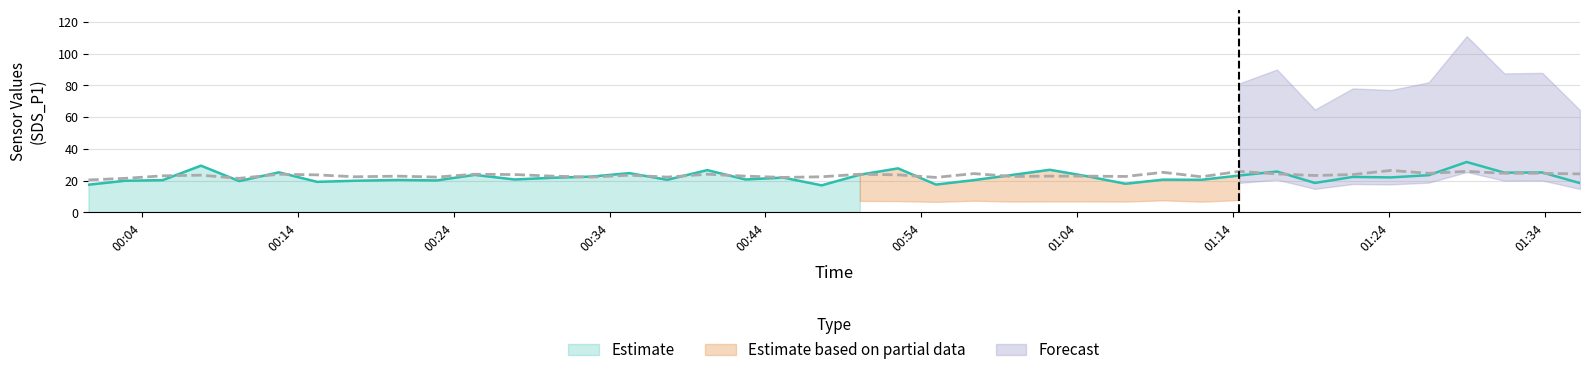

How many interior local peaks does the SDS_P1 series have?

14